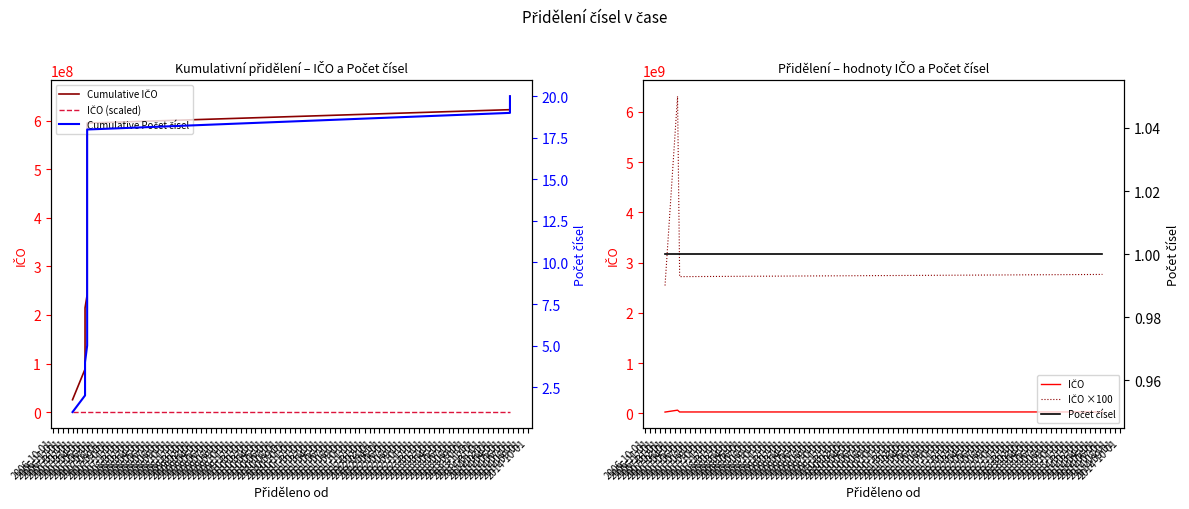

Which label corresponds to the smallest value in the chart?

2006-10-01